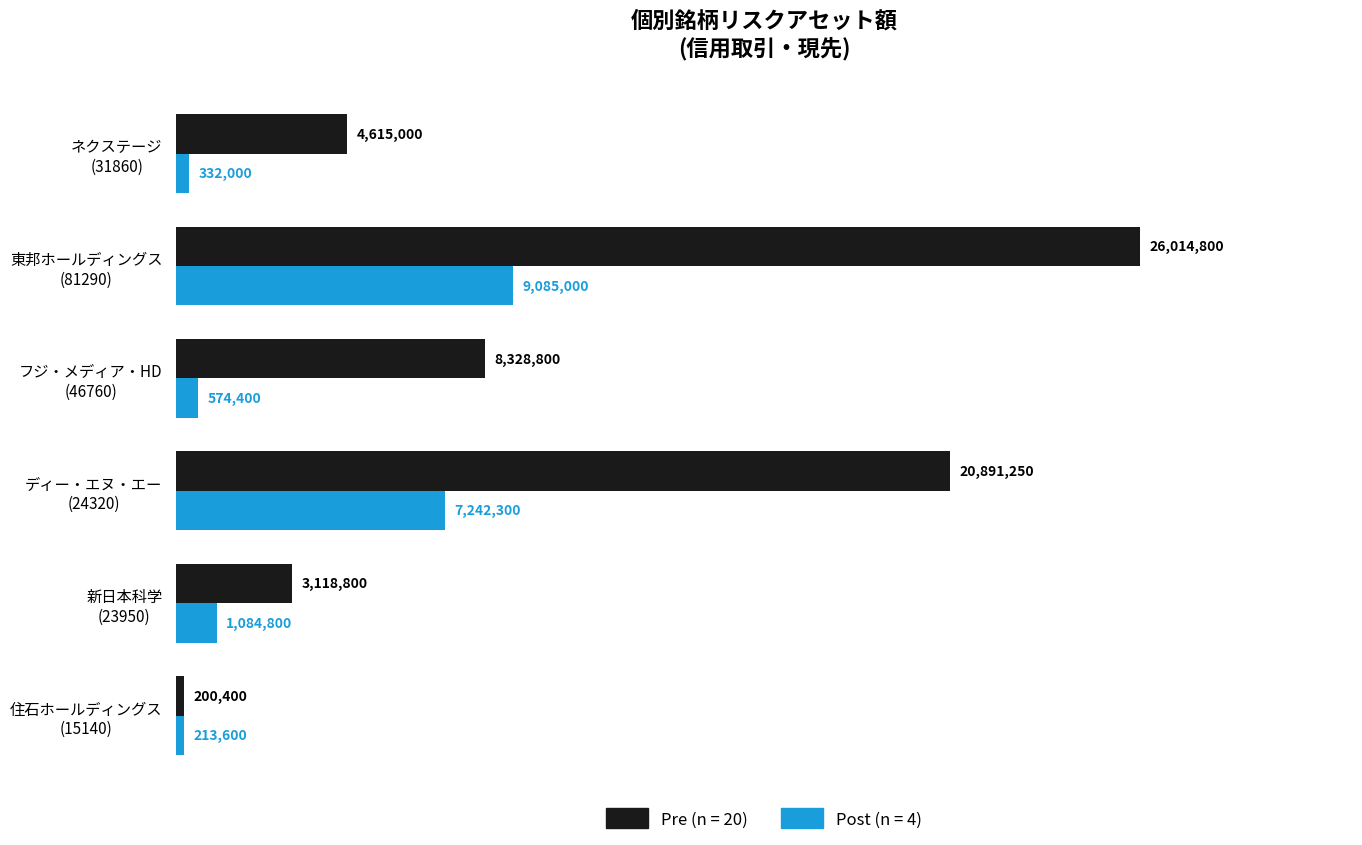

What are all the series names shown in the legend?

Pre (n = 20), Post (n = 4)